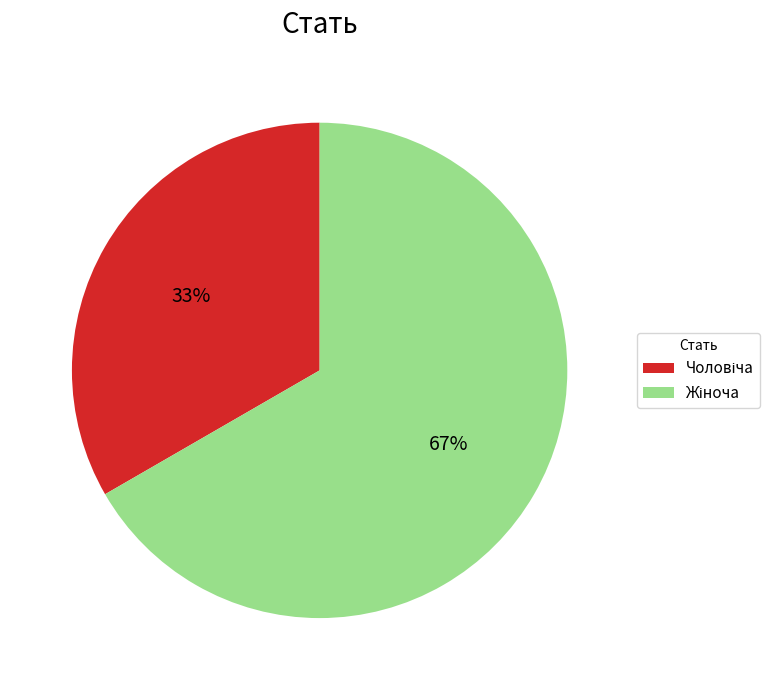

To the nearest percent, what is the average slice percentage?

50%